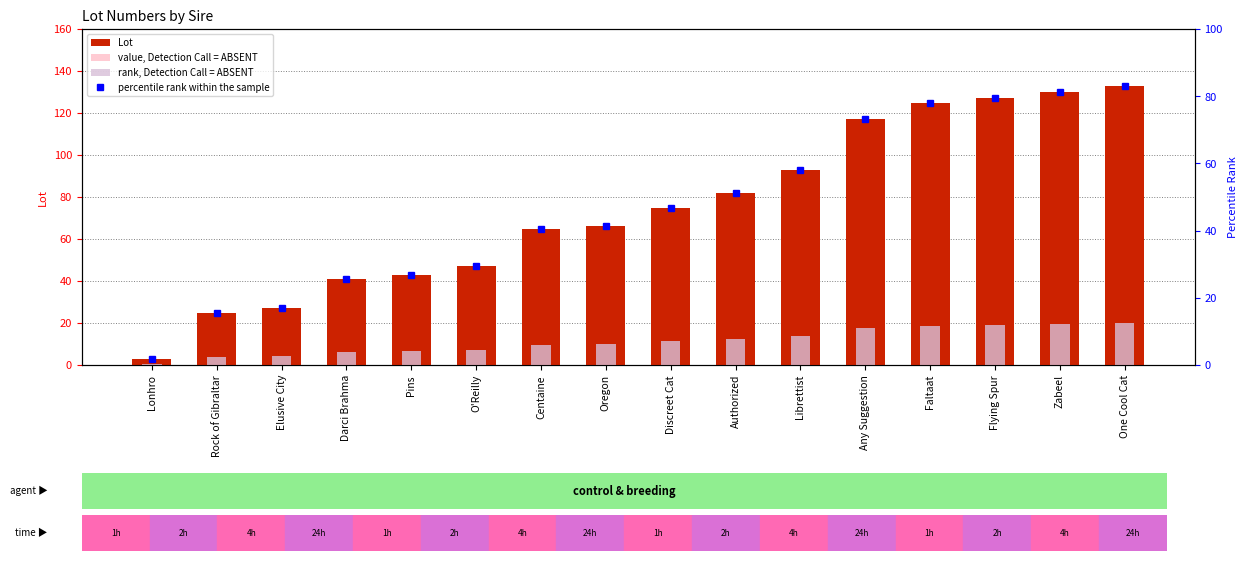

What is the difference between the maximum and minimum values in the Lot series?

130.0